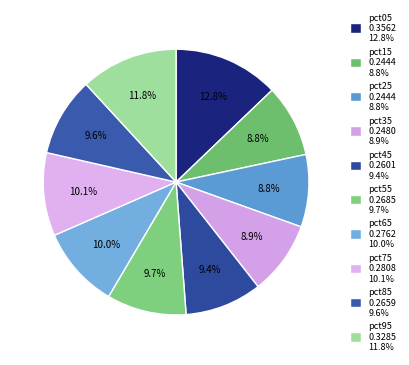

Count the number of slices in the pie.

10